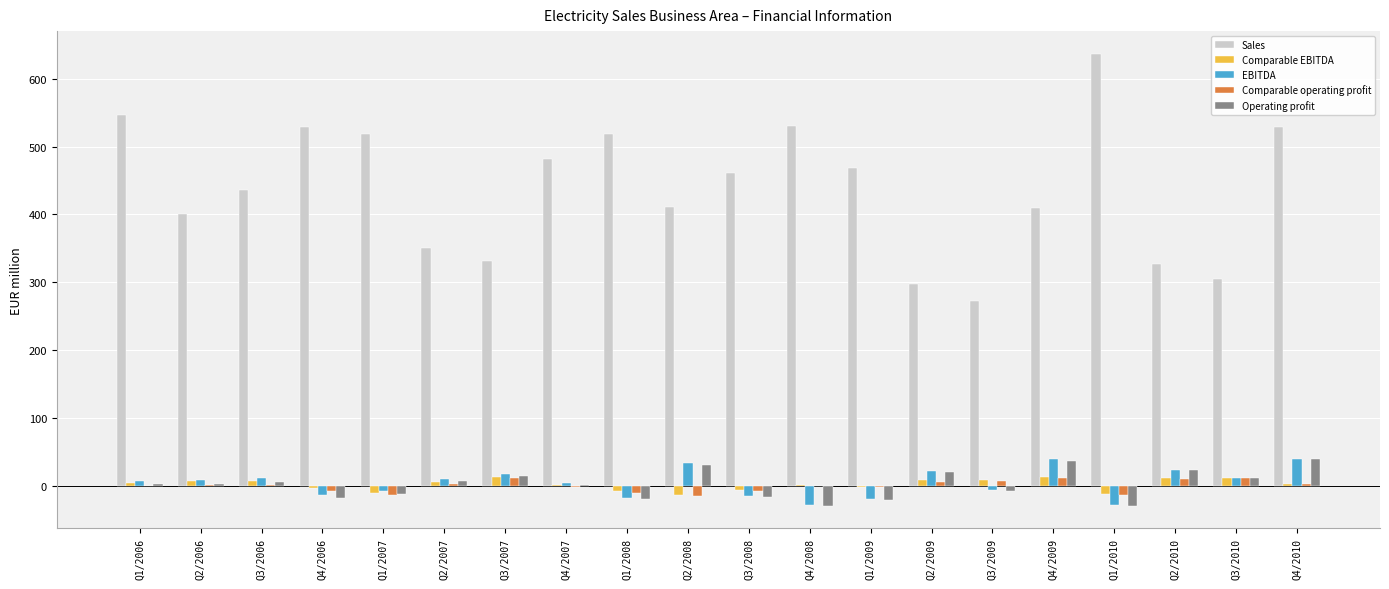

Which series has the widest spread of values?

Sales